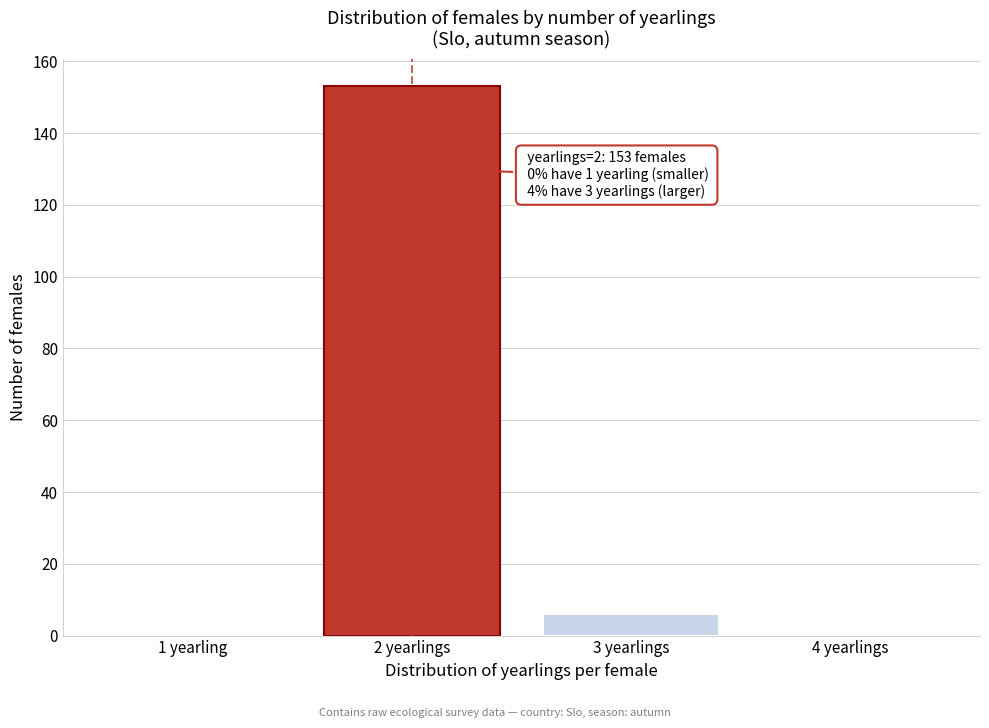

Reading left to right, extract all data points from this chart.

1 yearling=0	2 yearlings=153	3 yearlings=6	4 yearlings=0